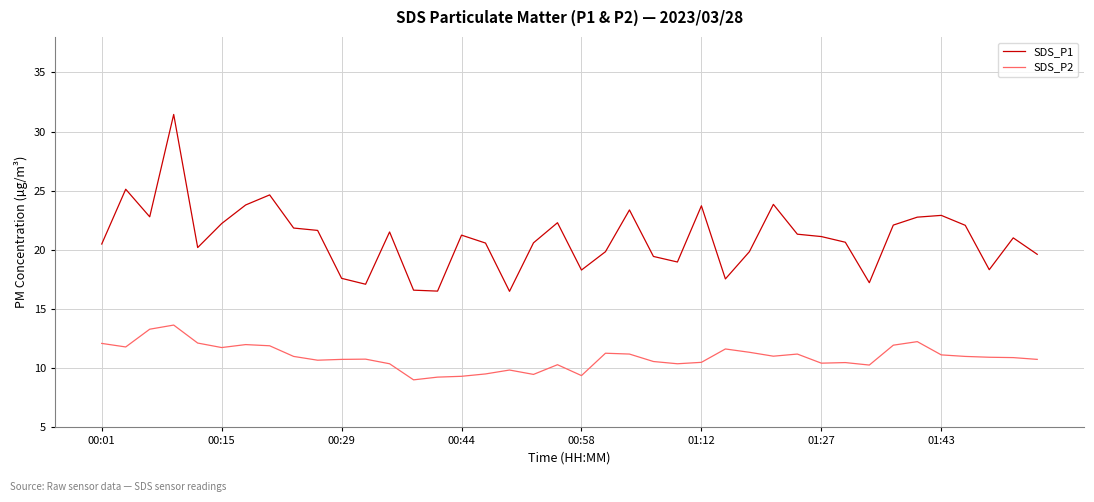

Which series has the widest spread of values?

SDS_P1